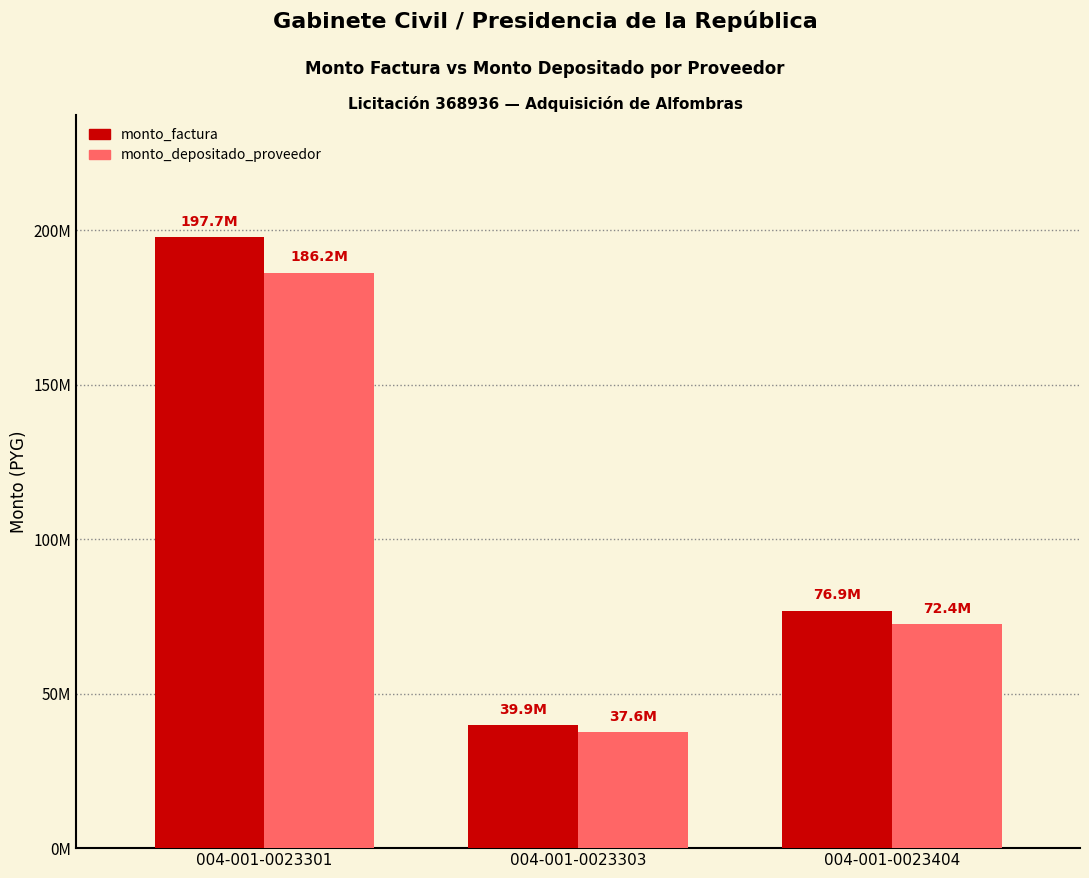

Are the bars grouped side by side (vs. stacked)?

Yes